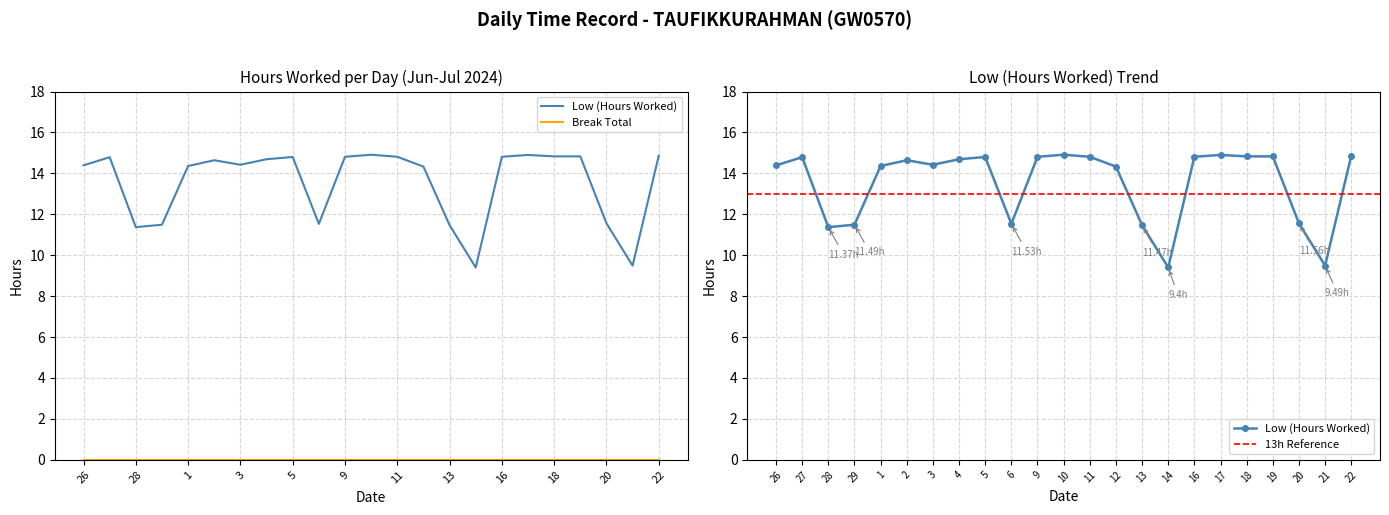

What is the smallest value displayed?

9.4